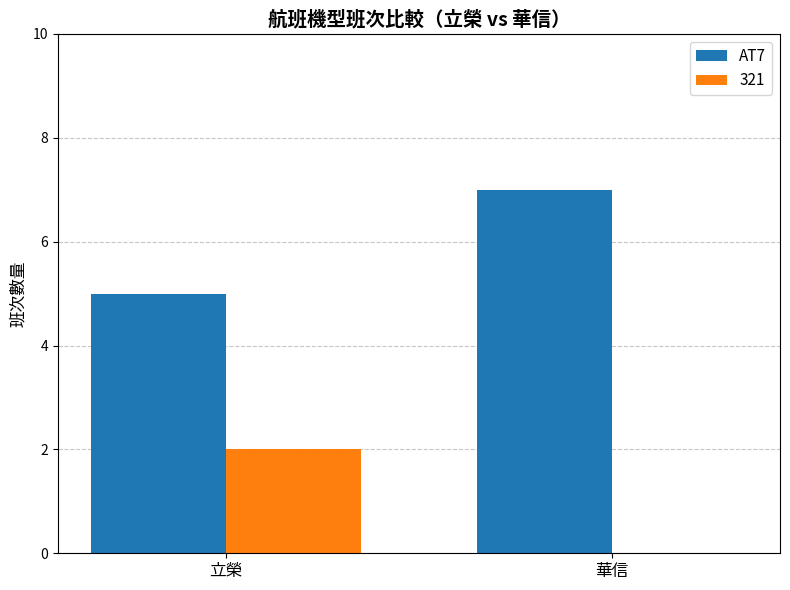

Which series has the largest total across all categories?

AT7